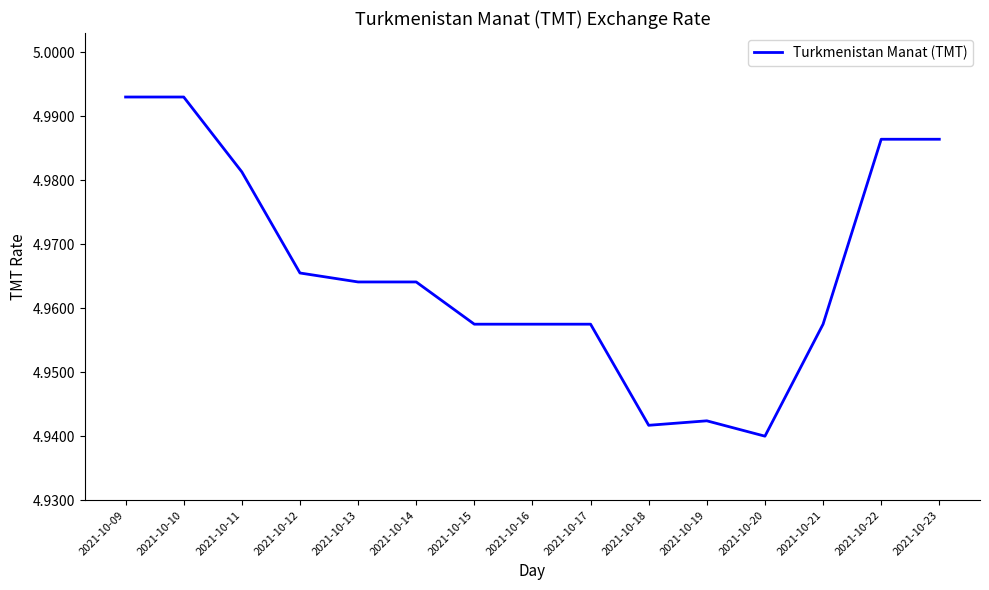

Is it true that the value at 2021-10-18 is 7.4?

False